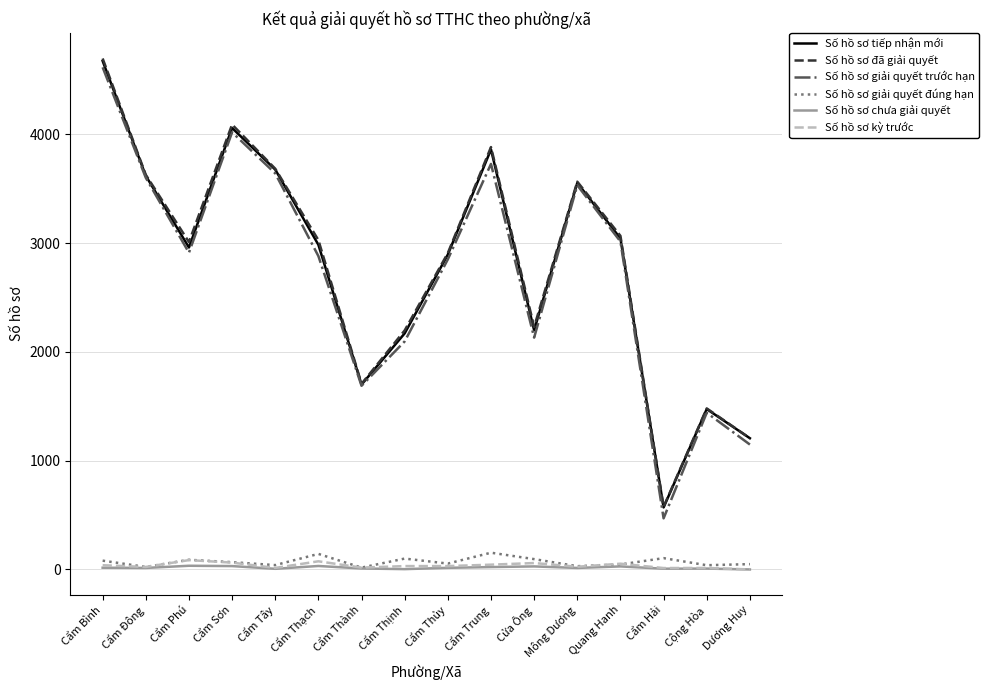

Which series has the widest spread of values?

Số hồ sơ giải quyết trước hạn